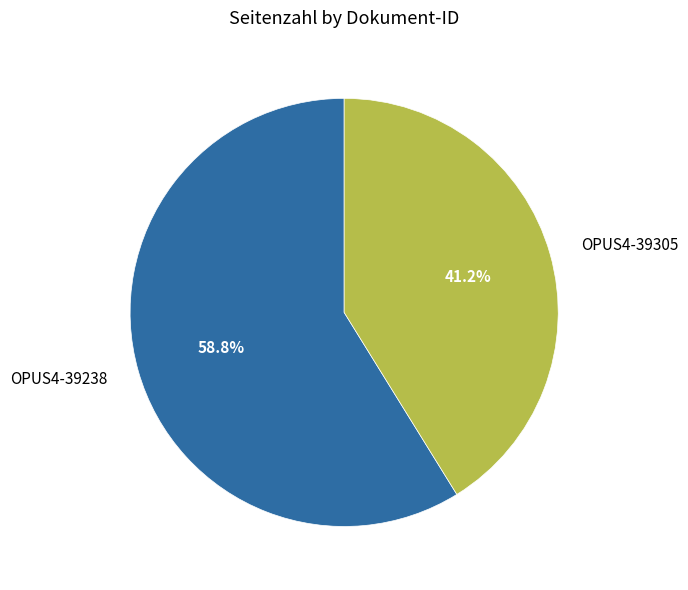

True or false: OPUS4-39305 accounts for 41% of the total.

True